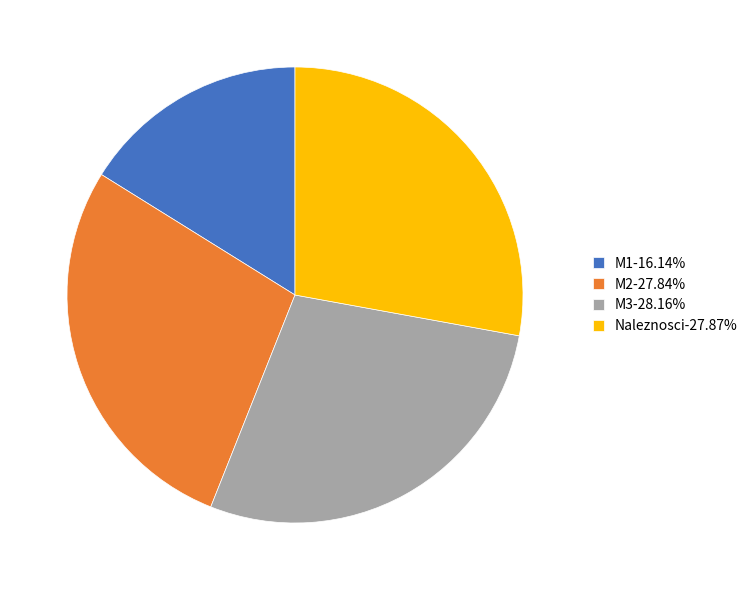

Does any single category account for the majority?

No